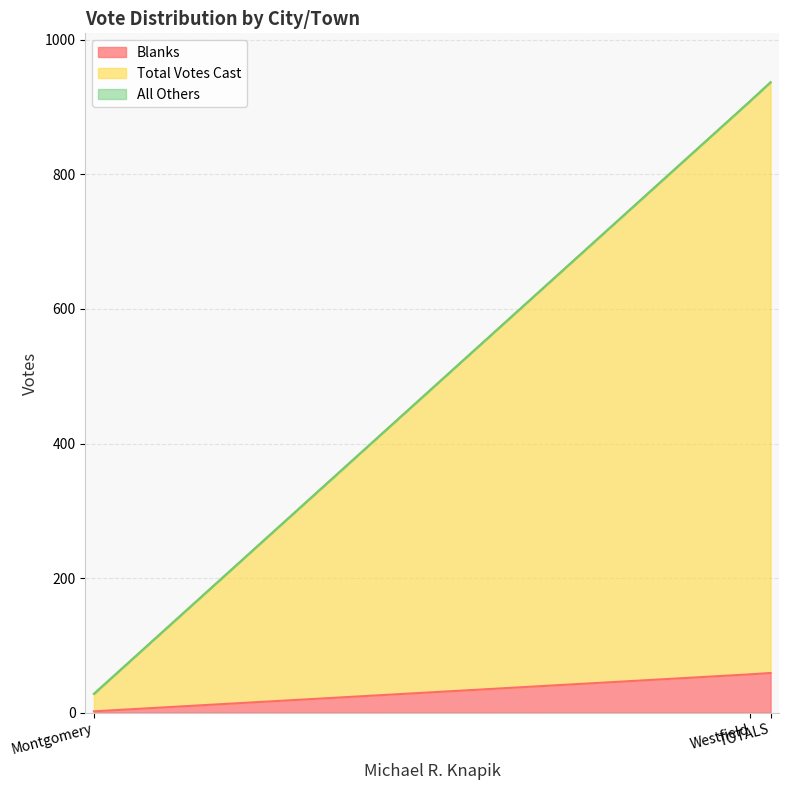

Which has a higher value, Montgomery or Westfield?

Westfield